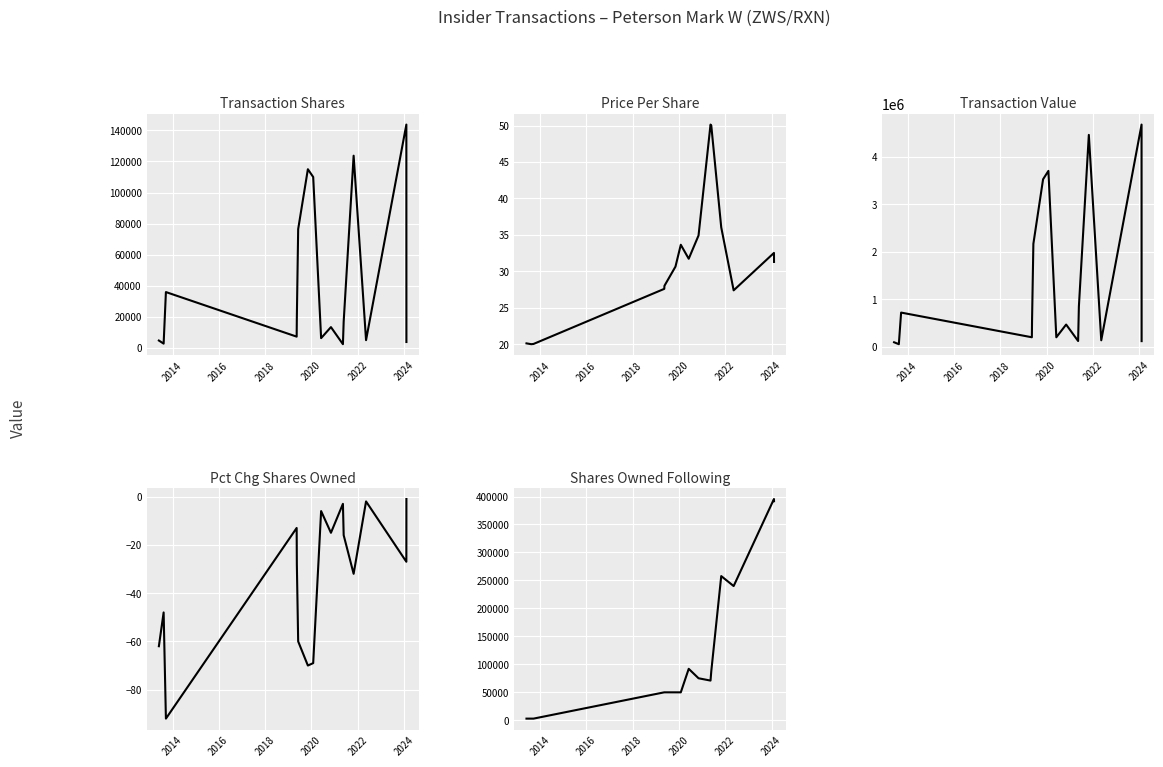

How many distinct data groups are displayed?

5